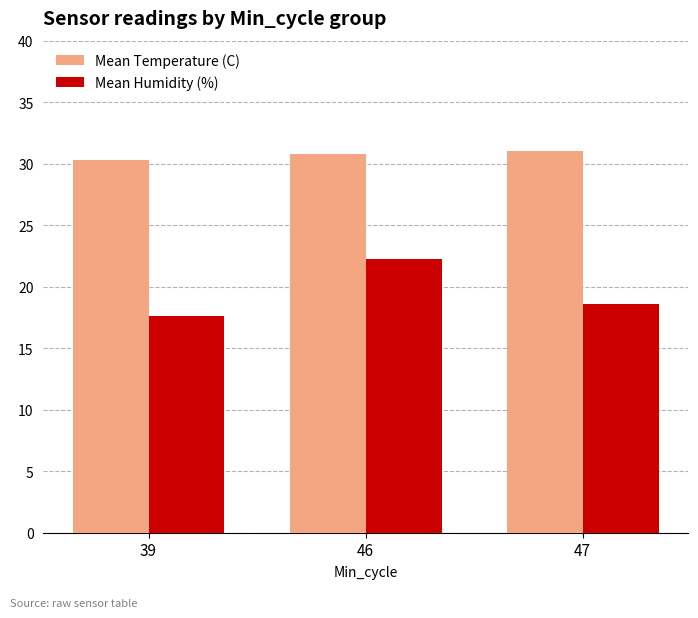

Where is Mean Temperature (C) nearest to the value 30?

39